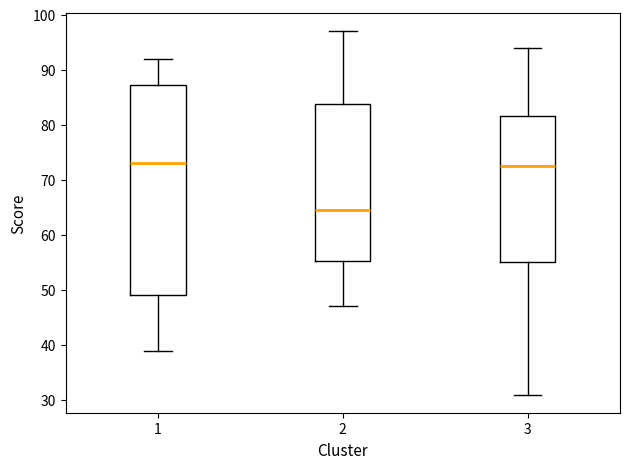

Reading left to right, transcribe this box plot: for each box, give where its median line is, the range the box spans, and where its two whiskers end, as read against the y-axis. The values are not printed on the chart, so give them approximately, as read against the axis.

1: median 73, box 49 to 87, whiskers 39 to 92
2: median 65, box 55 to 84, whiskers 47 to 97
3: median 73, box 55 to 82, whiskers 31 to 94